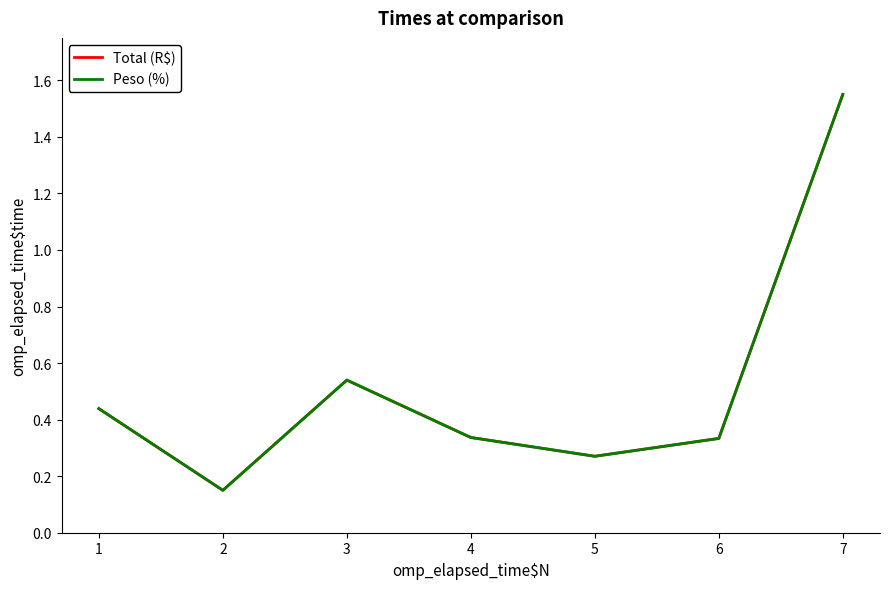

Is the value of Total (R$) at 7 greater than the value of Peso (%) at 5?

Yes